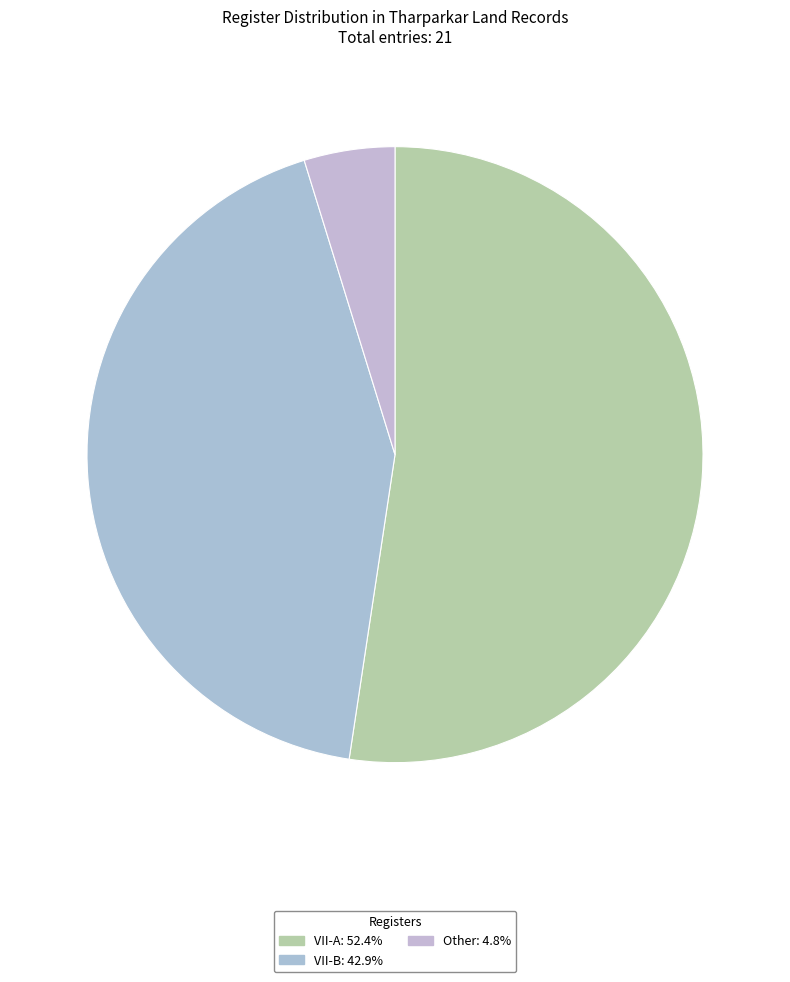

Count the number of slices in the pie.

3